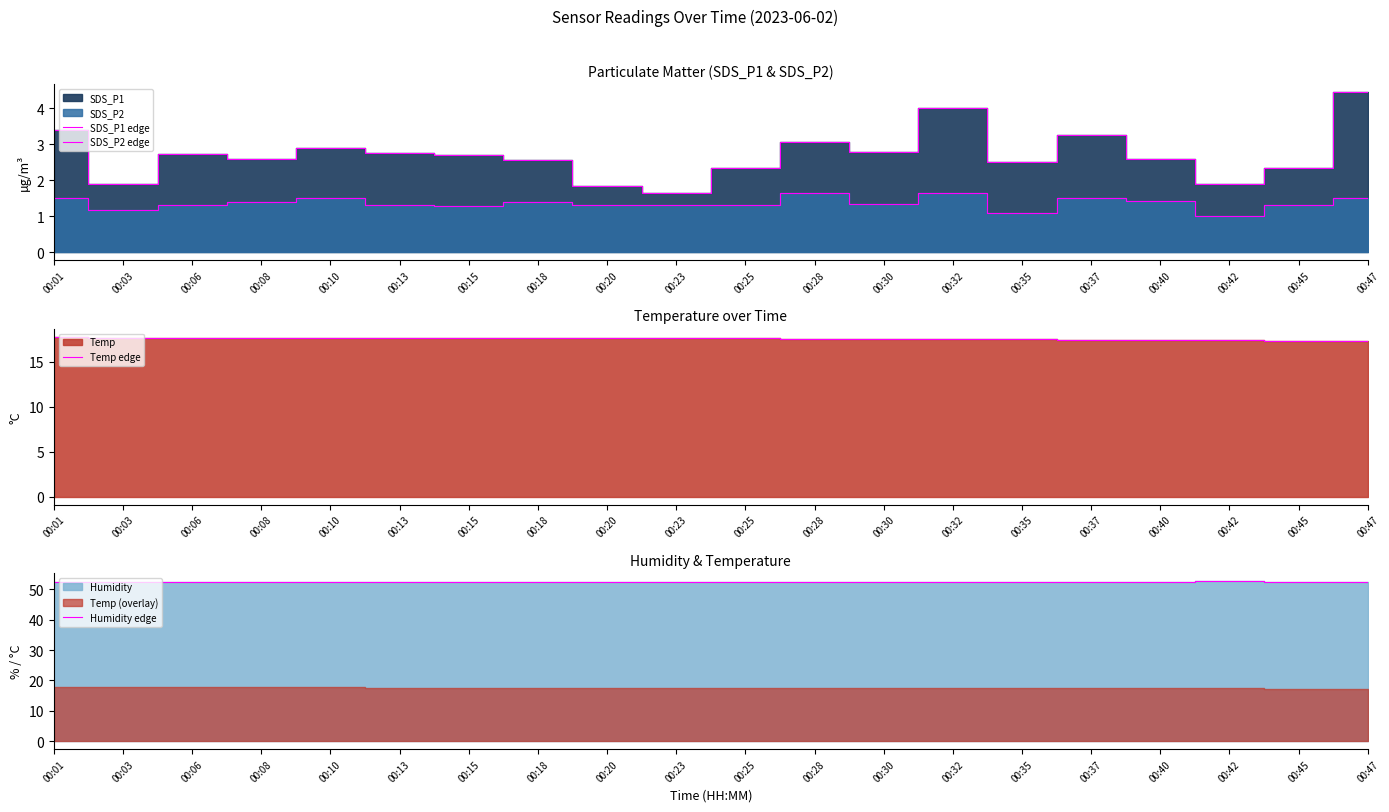

Reading right to left, extract all data points from this chart.

SDS_P1 edge: 00:47=4.5	00:45=2.4	00:42=1.9	00:40=2.6	00:37=3.2	00:35=2.5	00:32=4.0	00:30=2.8	00:28=3.0	00:25=2.4	00:23=1.6	00:20=1.9	00:18=2.5	00:15=2.7	00:13=2.8	00:10=2.9	00:08=2.6	00:06=2.7	00:03=1.9	00:01=3.4
SDS_P2 edge: 00:47=1.5	00:45=1.3	00:42=1.0	00:40=1.4	00:37=1.5	00:35=1.1	00:32=1.6	00:30=1.3	00:28=1.6	00:25=1.3	00:23=1.3	00:20=1.3	00:18=1.4	00:15=1.3	00:13=1.3	00:10=1.5	00:08=1.4	00:06=1.3	00:03=1.2	00:01=1.5
Temp edge: 00:47=17.3	00:45=17.3	00:42=17.4	00:40=17.4	00:37=17.4	00:35=17.5	00:32=17.5	00:30=17.5	00:28=17.5	00:25=17.6	00:23=17.6	00:20=17.6	00:18=17.6	00:15=17.6	00:13=17.6	00:10=17.7	00:08=17.7	00:06=17.7	00:03=17.7	00:01=17.8
Humidity edge: 00:47=52.6	00:45=52.6	00:42=52.7	00:40=52.6	00:37=52.6	00:35=52.6	00:32=52.6	00:30=52.6	00:28=52.5	00:25=52.6	00:23=52.6	00:20=52.5	00:18=52.5	00:15=52.5	00:13=52.5	00:10=52.5	00:08=52.4	00:06=52.4	00:03=52.4	00:01=52.3